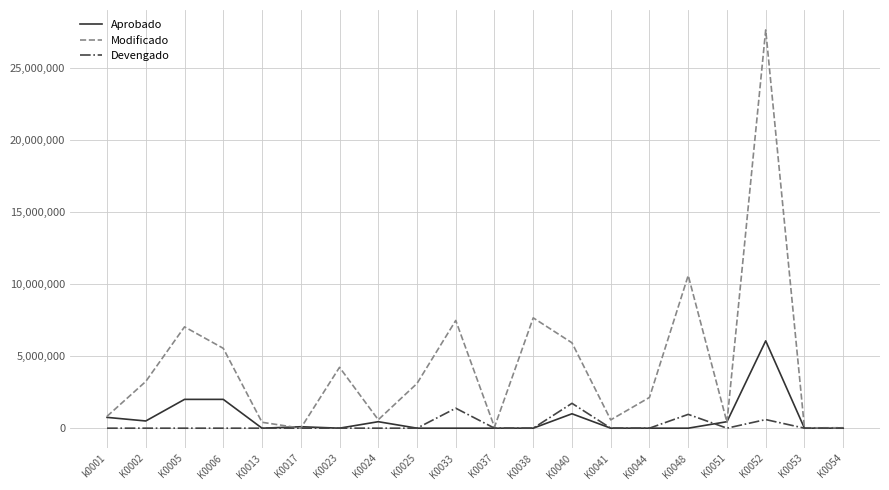

What position from the right is K0013?

16